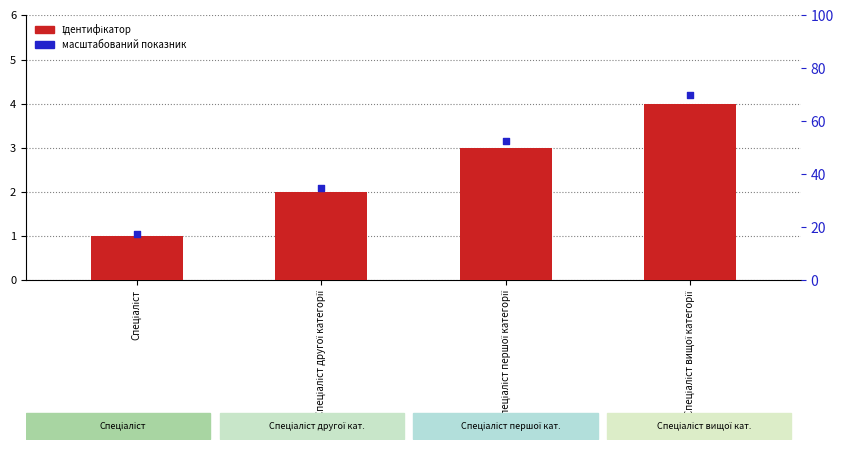

Which series has the widest spread of Y values?

Ідентифікатор (масштаб)